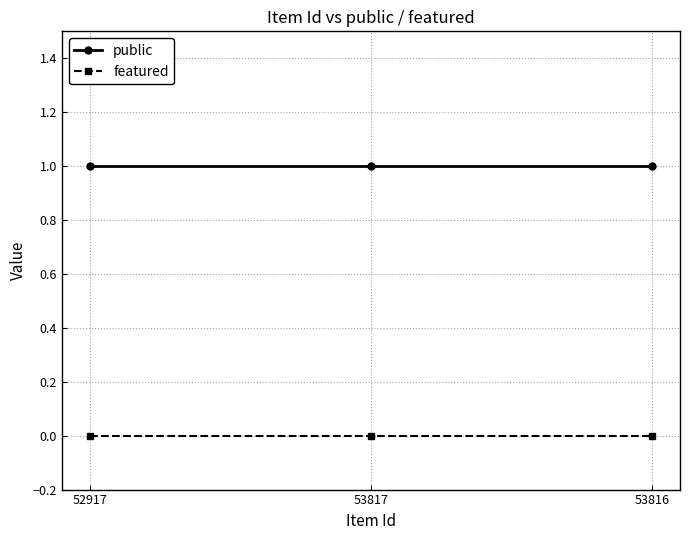

Reading right to left, list all the values displayed in this chart.

public: 1	1	1
featured: 0	0	0